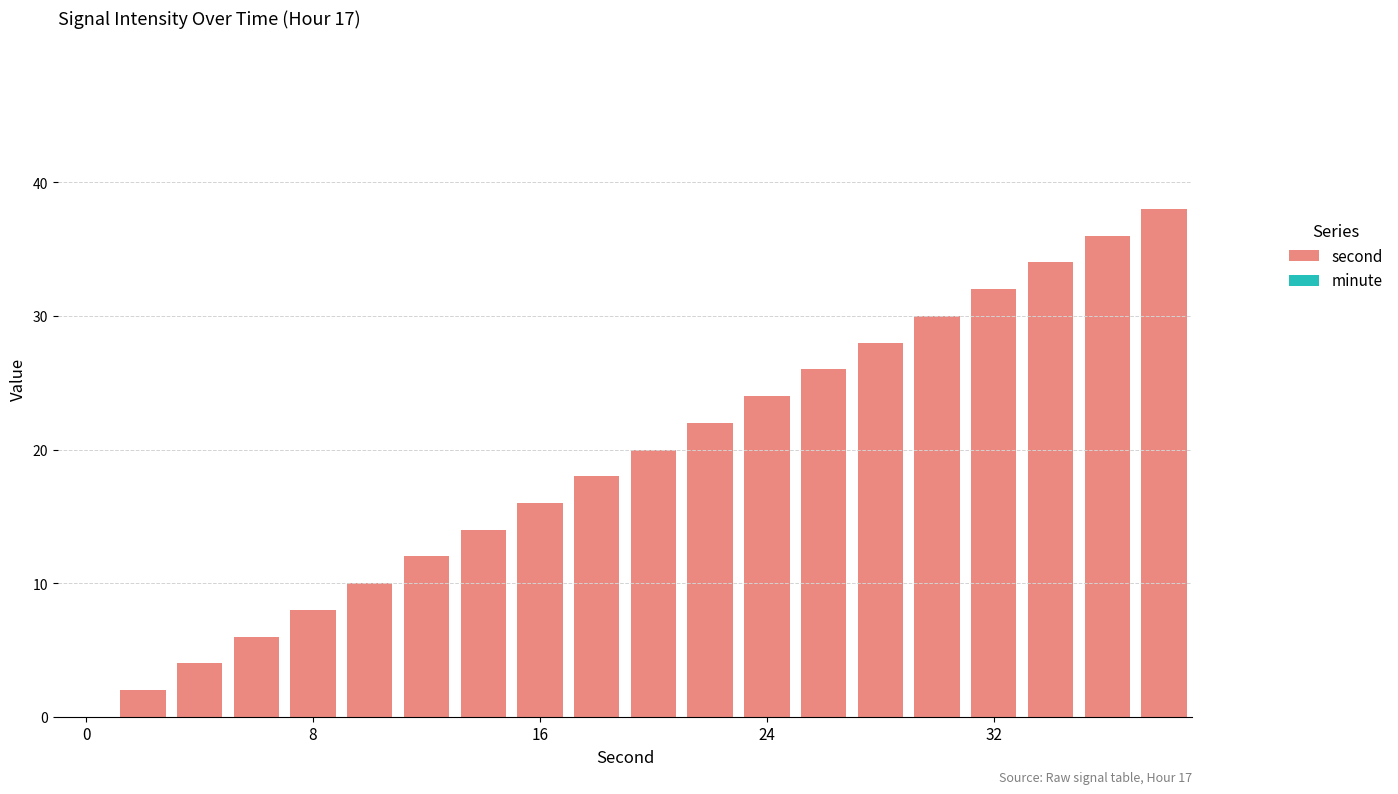

What is the sum of all values?

380